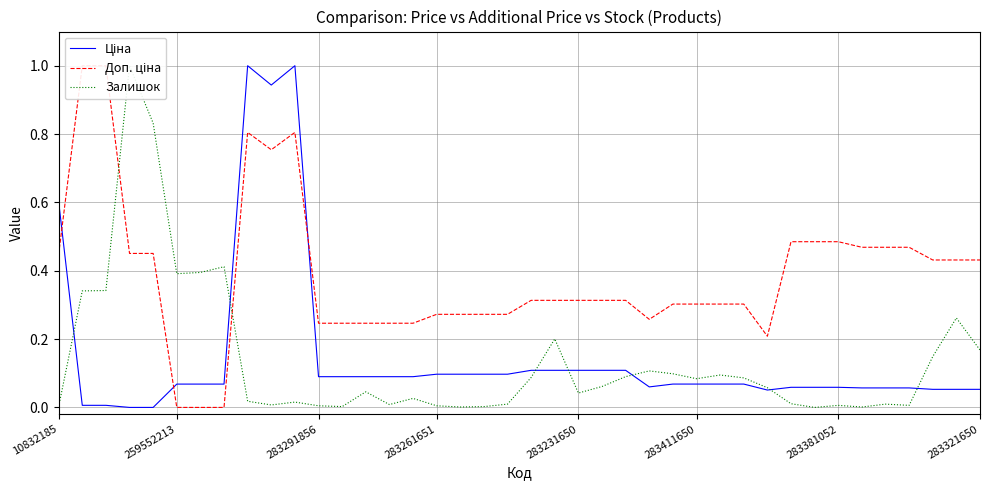

How many values in the Залишок series exceed 0?

39